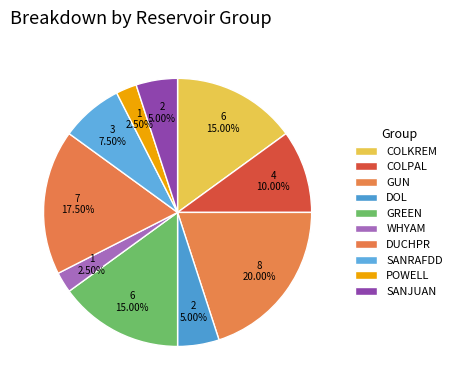

To the nearest percent, what is the combined percentage of SANRAFDD and GUN?

28%